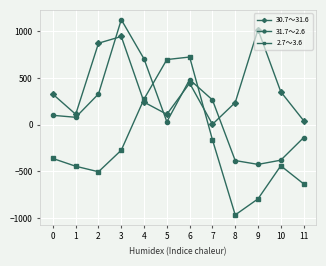

Rank the series at 4 from highest to lowest value.

31.7～2.6, 2.7～3.6, 30.7～31.6